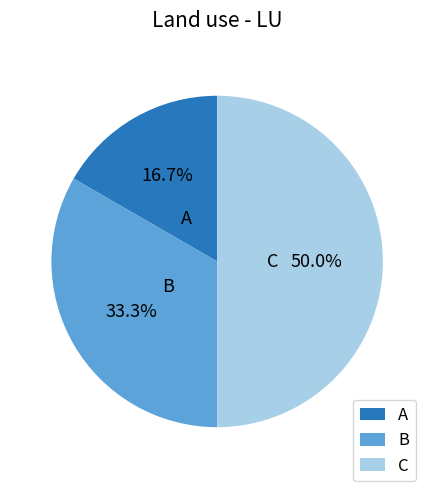

Which category has the smallest portion of the pie?

A